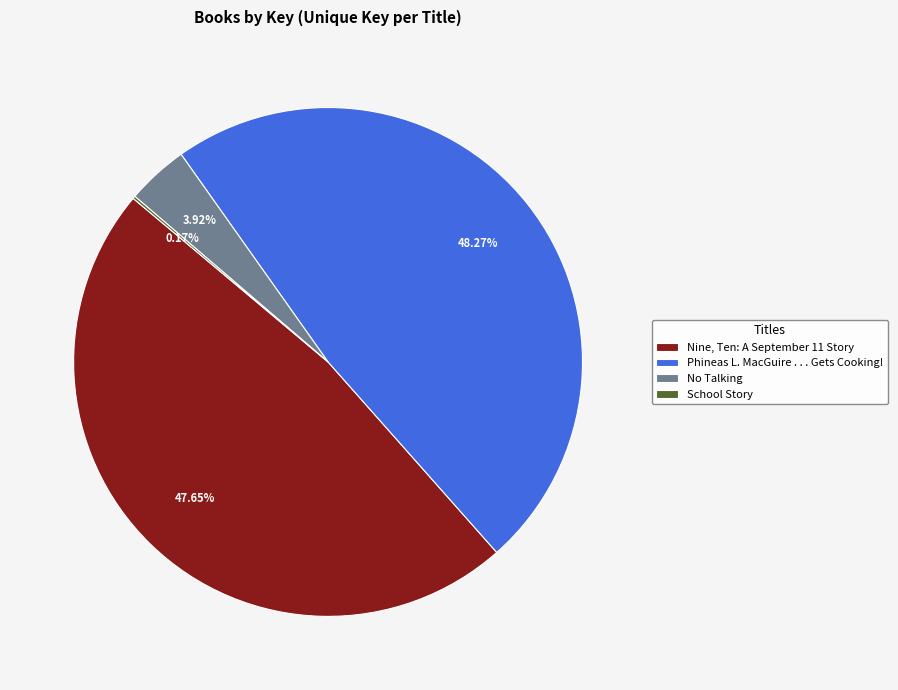

True or false: No Talking accounts for 14% of the total.

False